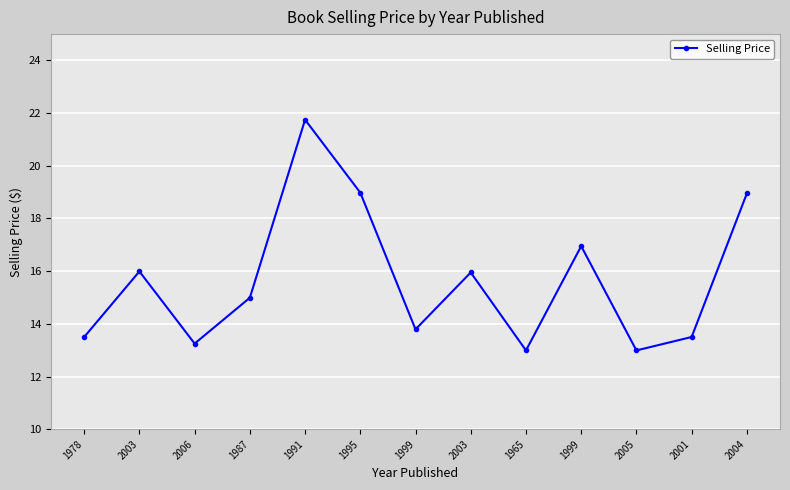

What is the difference between the maximum and minimum values?

8.8